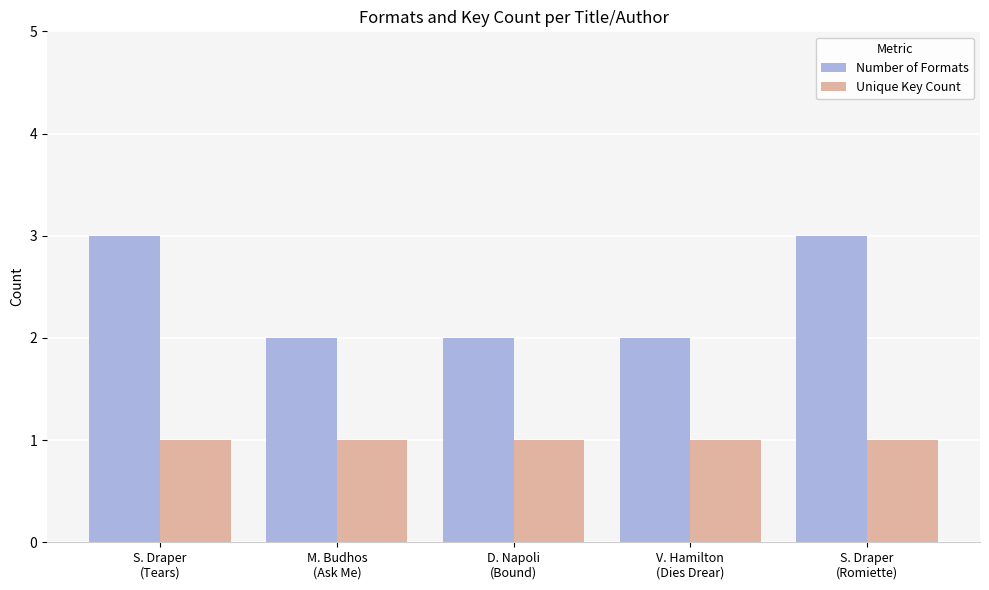

What is the value of the Number of Formats bar at the 3rd from the left?

2